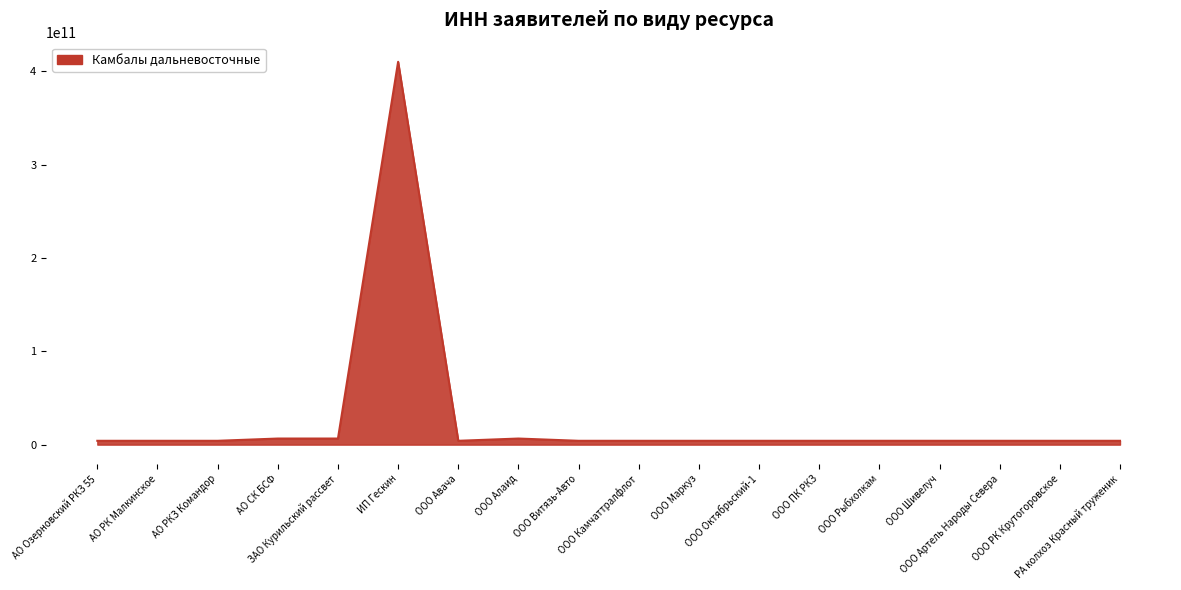

What is the greatest value displayed?

410100930720